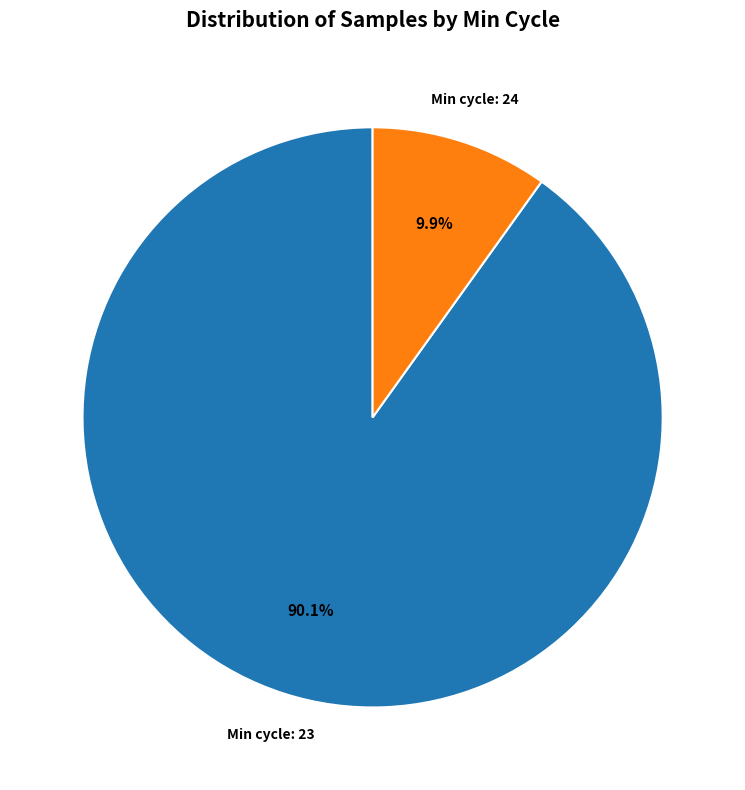

Is there a majority slice in this chart?

Yes